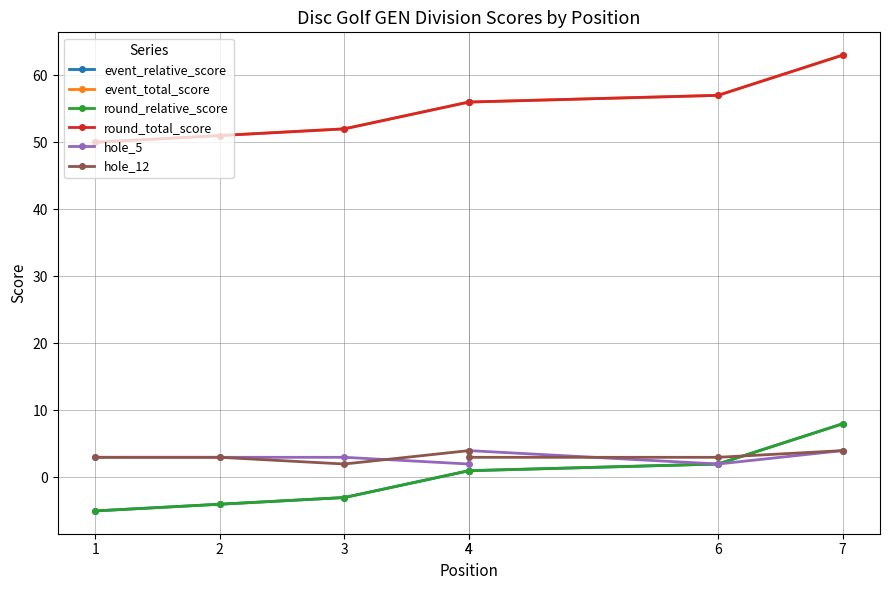

Rank the series by their maximum value, from highest to lowest.

event_total_score, round_total_score, event_relative_score, round_relative_score, hole_5, hole_12